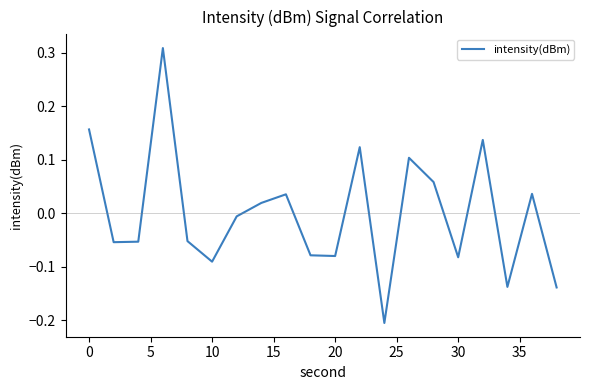

Is this an area chart (filled region under the line)?

No